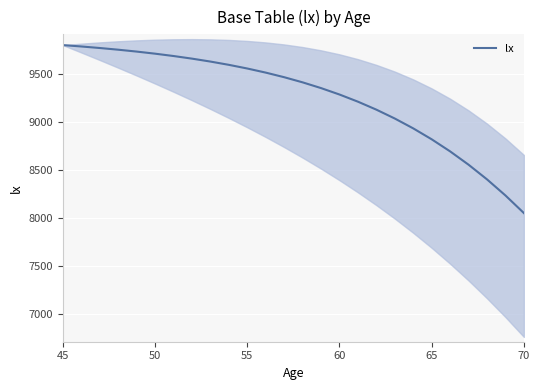

At which label does lx reach its minimum?

70